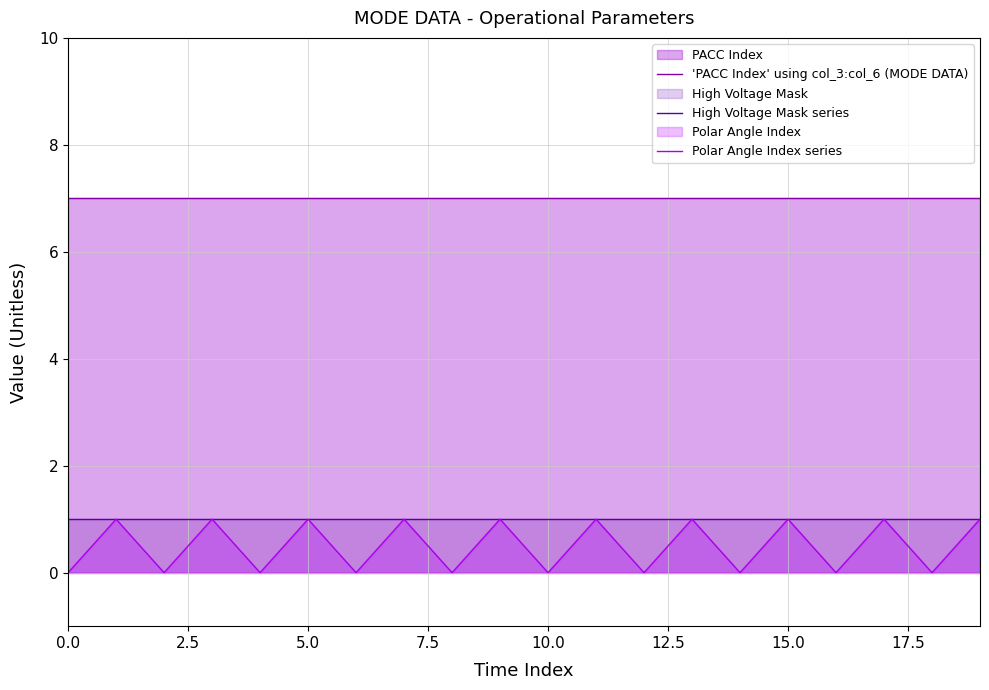

True or false: Polar Angle Index series and 'PACC Index' using col_3:col_6 (MODE DATA) intersect in this chart.

False